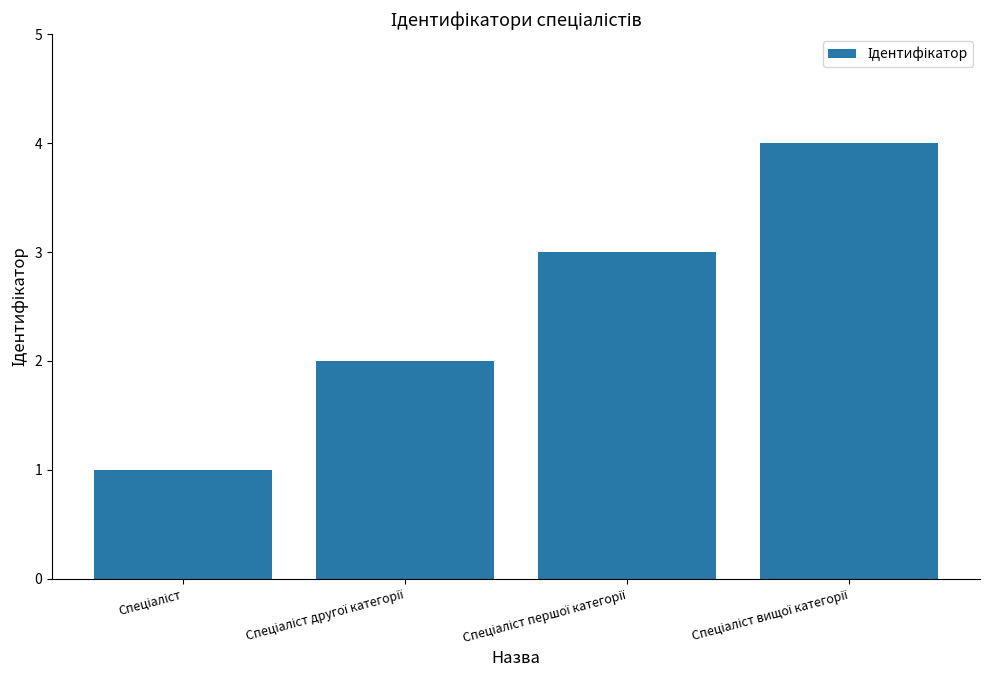

How many values are between 2 and 4?

3